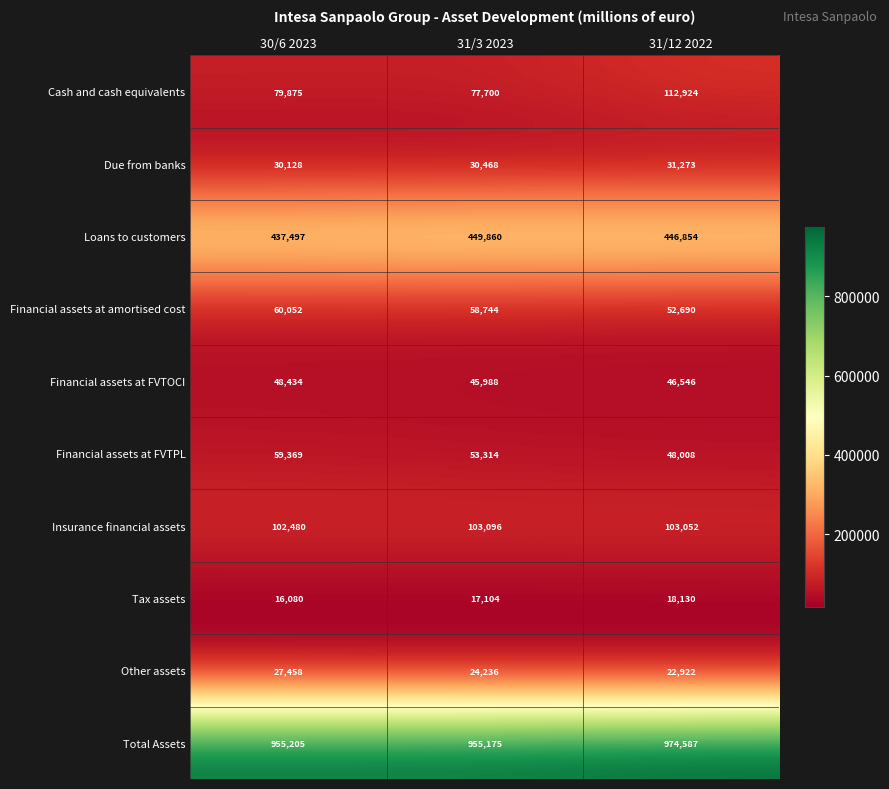

Count the number of categories in the chart.

3